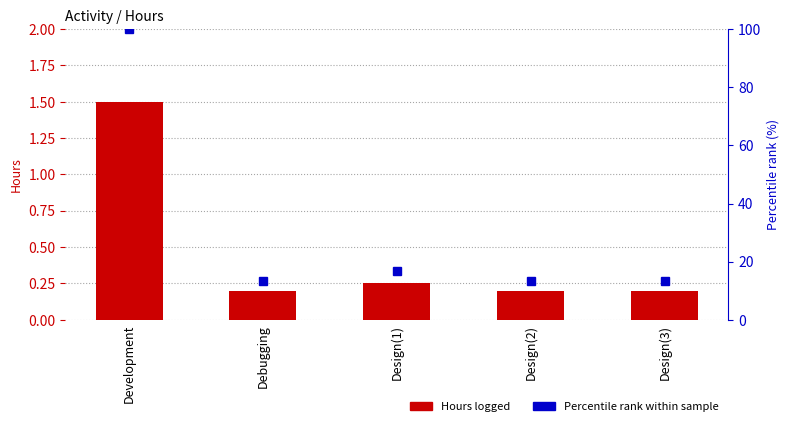

What value does the Percentile rank series have at Development?

100.0